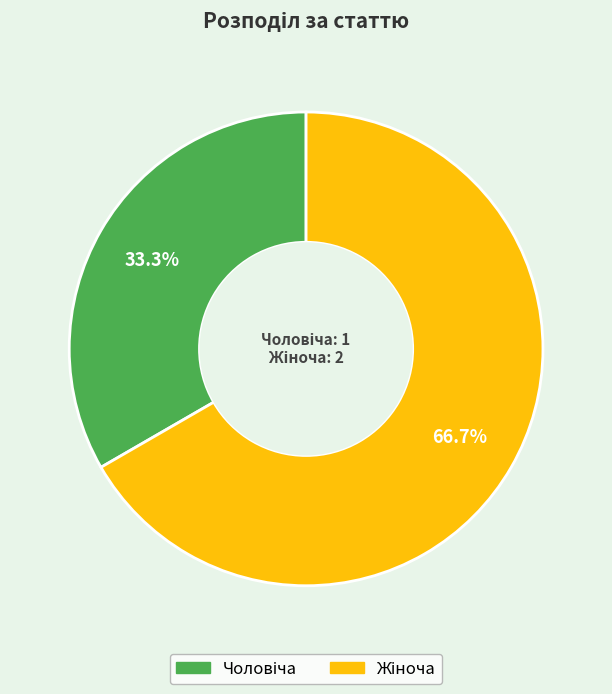

How many slices are in this pie chart?

2